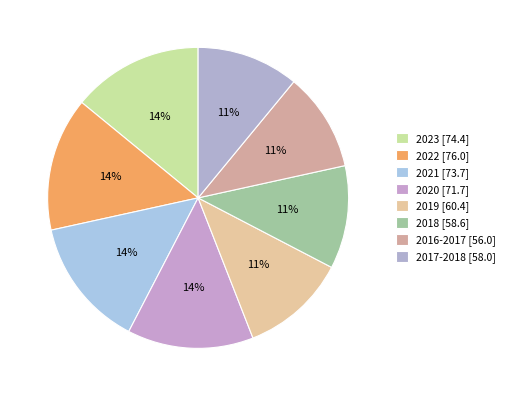

To the nearest percent, what is the average slice percentage?

13%